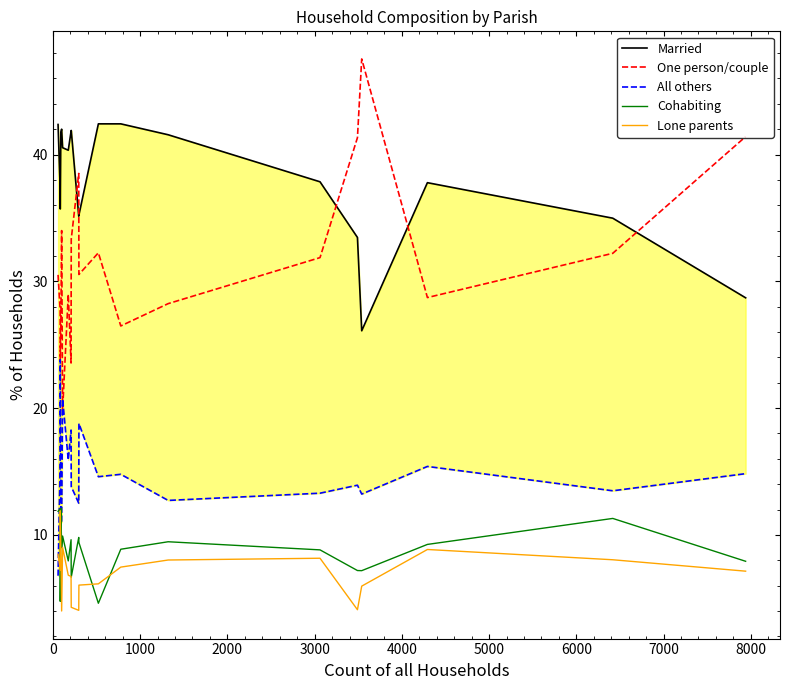

The One person/couple series shows 9.5 at 4000. True or false?

False